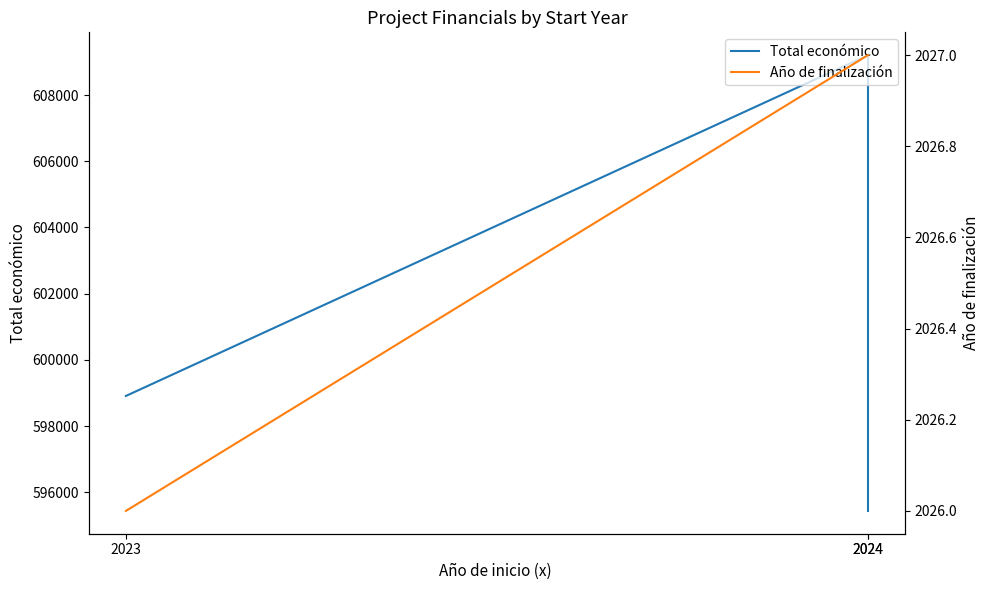

Is the value of Año de finalización at 2023 greater than the value of Total económico at 2024?

No